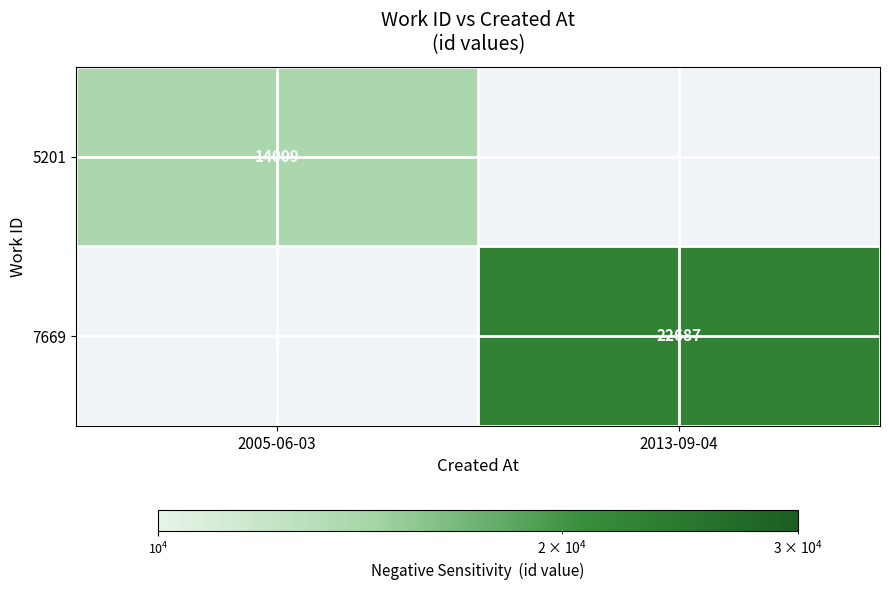

Is it true that 7669 equals 29662.5 at 2013-09-04?

False